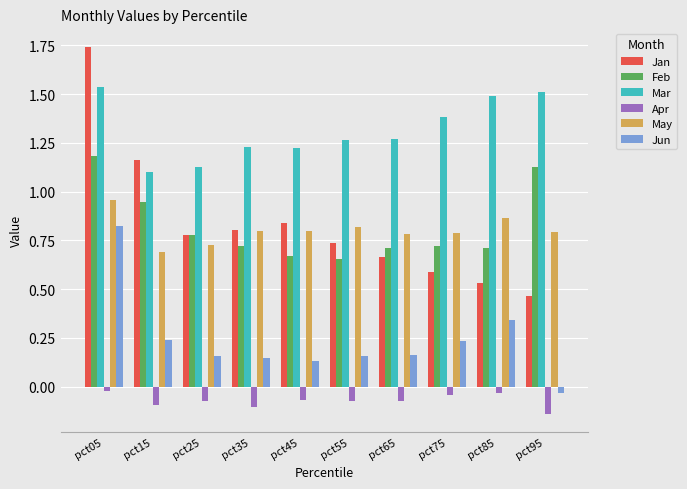

What is the difference between the maximum and minimum values in the Mar series?

0.4